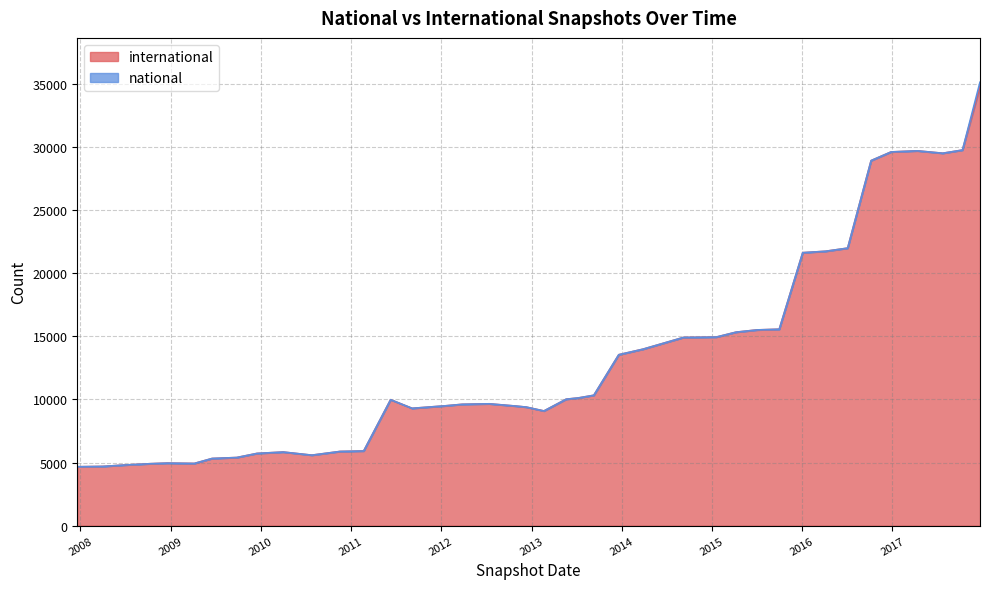

What value does the data have at 2008-10-10?

4907